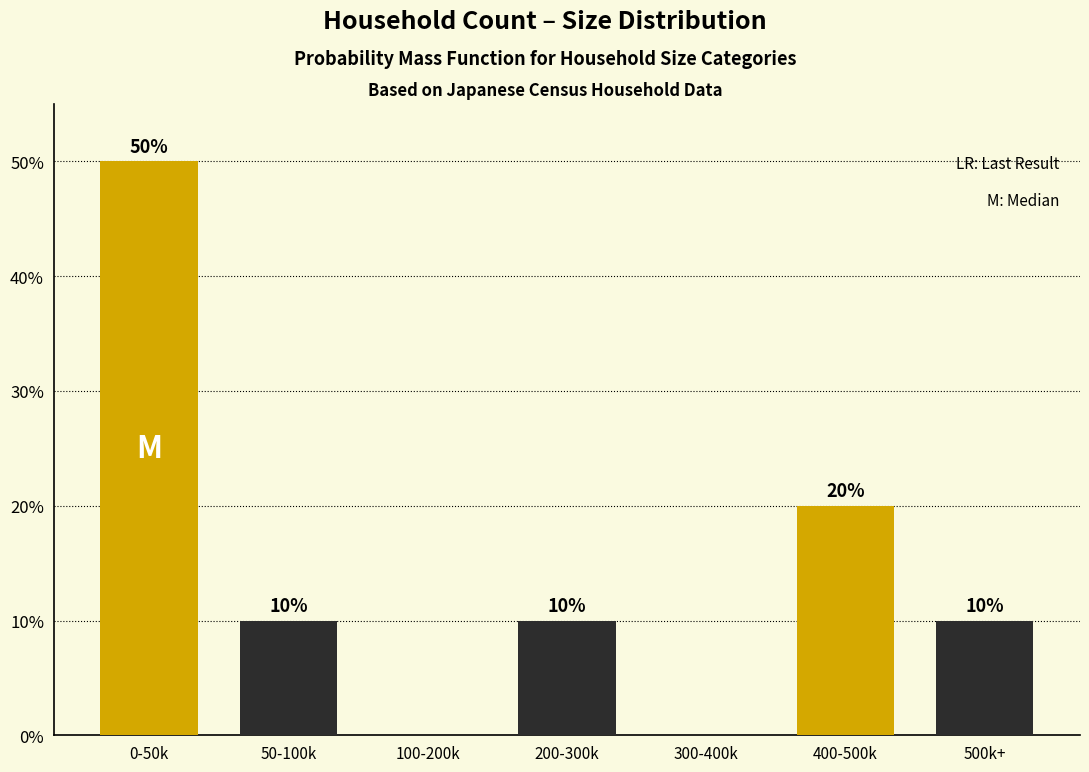

Reading left to right, what are all the values shown in this chart?

0-50k=50	50-100k=10	100-200k=0	200-300k=10	300-400k=0	400-500k=20	500k+=10